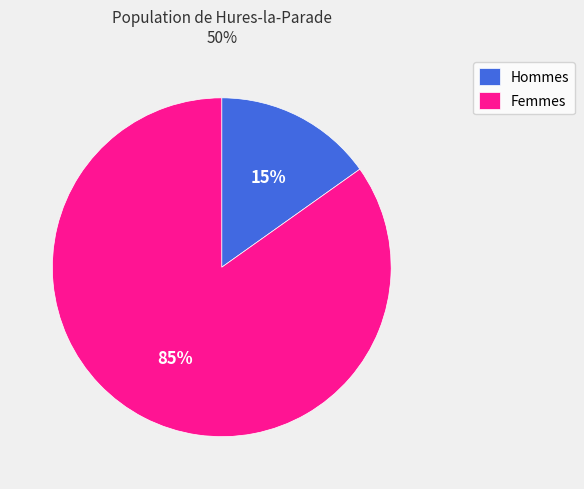

To the nearest percent, what portion does Hommes represent?

15%